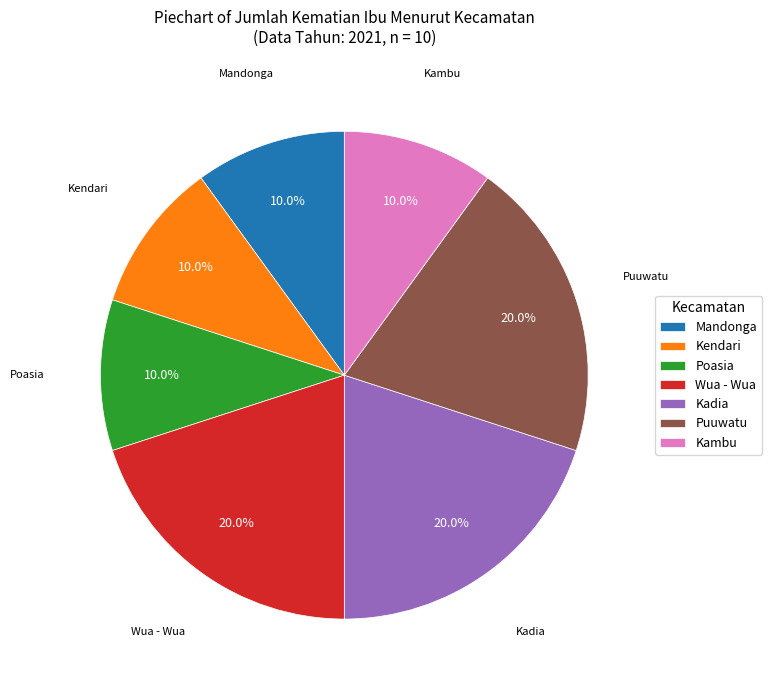

To the nearest percent, what portion does Wua - Wua represent?

20%